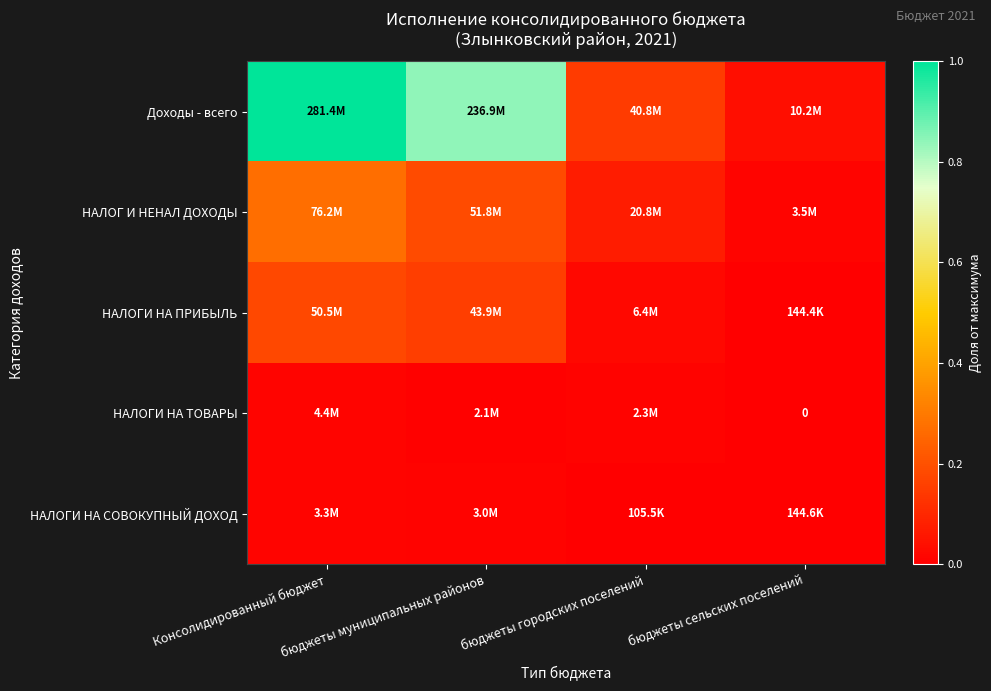

Between бюджеты городских поселений and бюджеты муниципальных районов, which is larger?

бюджеты муниципальных районов